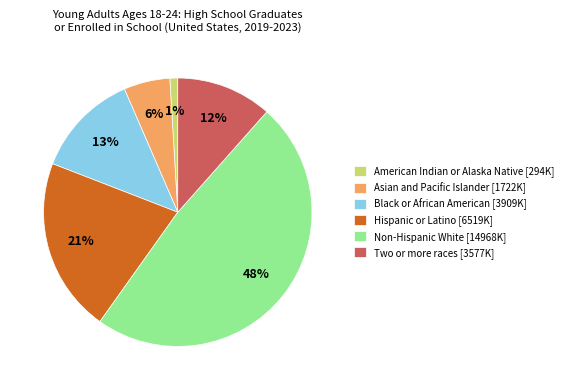

What is the smallest slice in the pie chart?

American Indian or Alaska Native